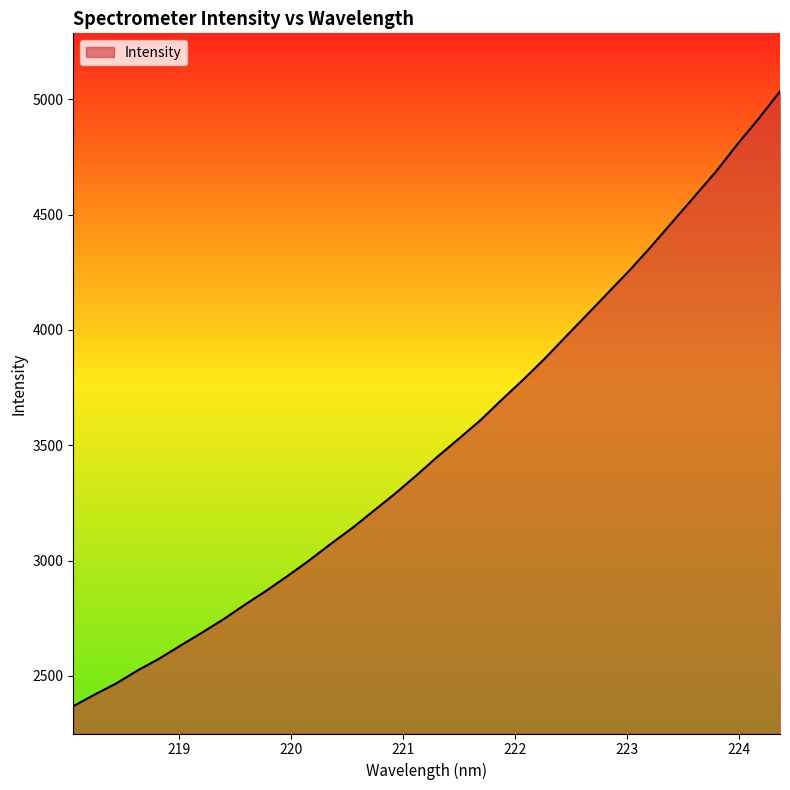

True or false: there are more than 2 points higher than both neighbors.

False